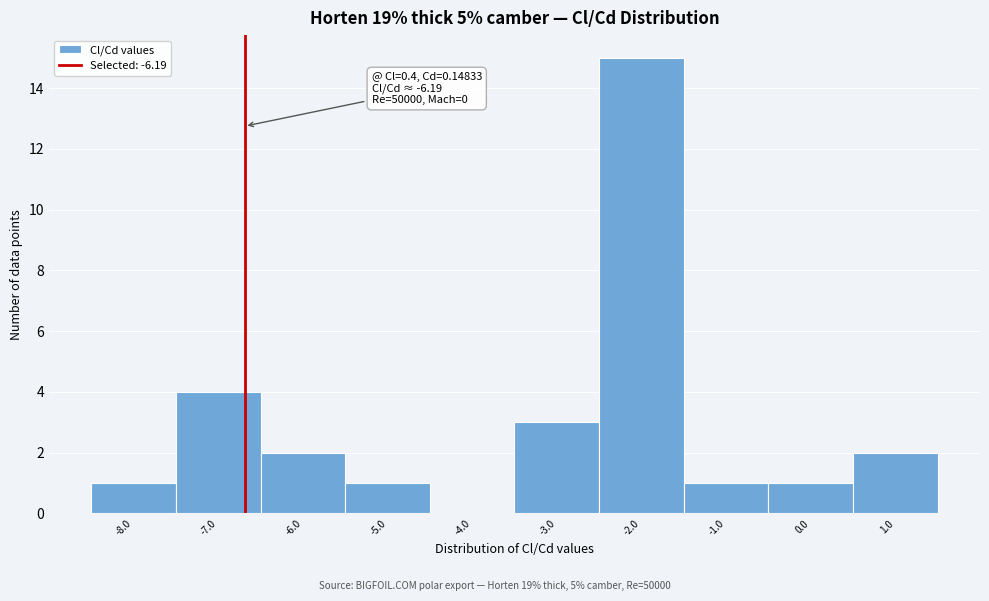

Reading right to left, extract all data points from this chart.

1.0=2	0.0=1	-1.0=1	-2.0=15	-3.0=3	-4.0=0	-5.0=1	-6.0=2	-7.0=4	-8.0=1